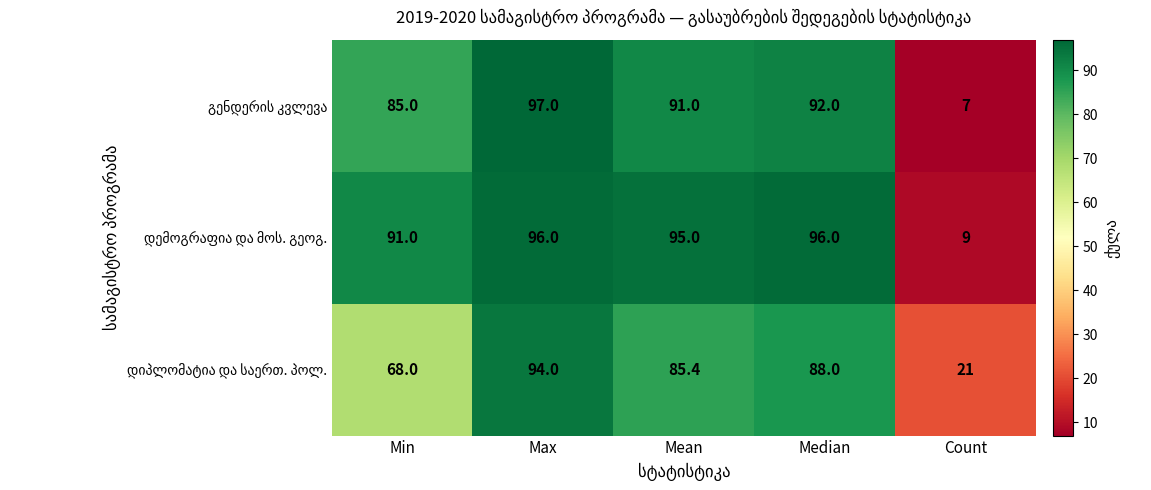

What is the minimum value shown in the chart?

7.0